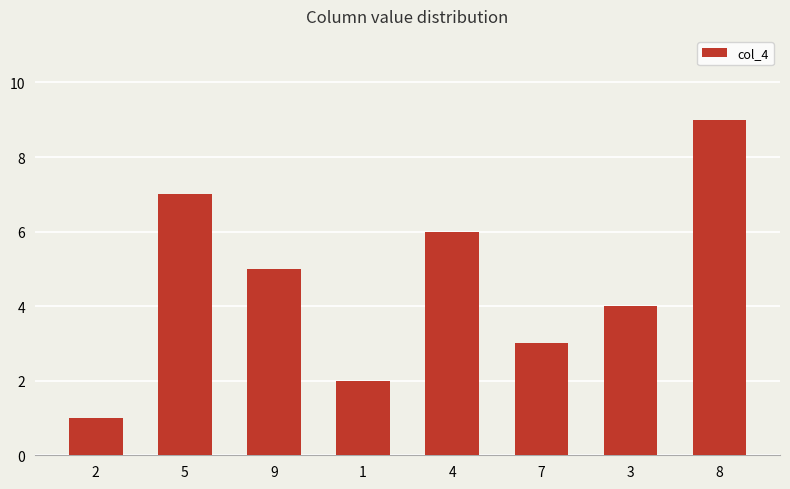

Reading left to right, list all the values displayed in this chart.

1	7	5	2	6	3	4	9